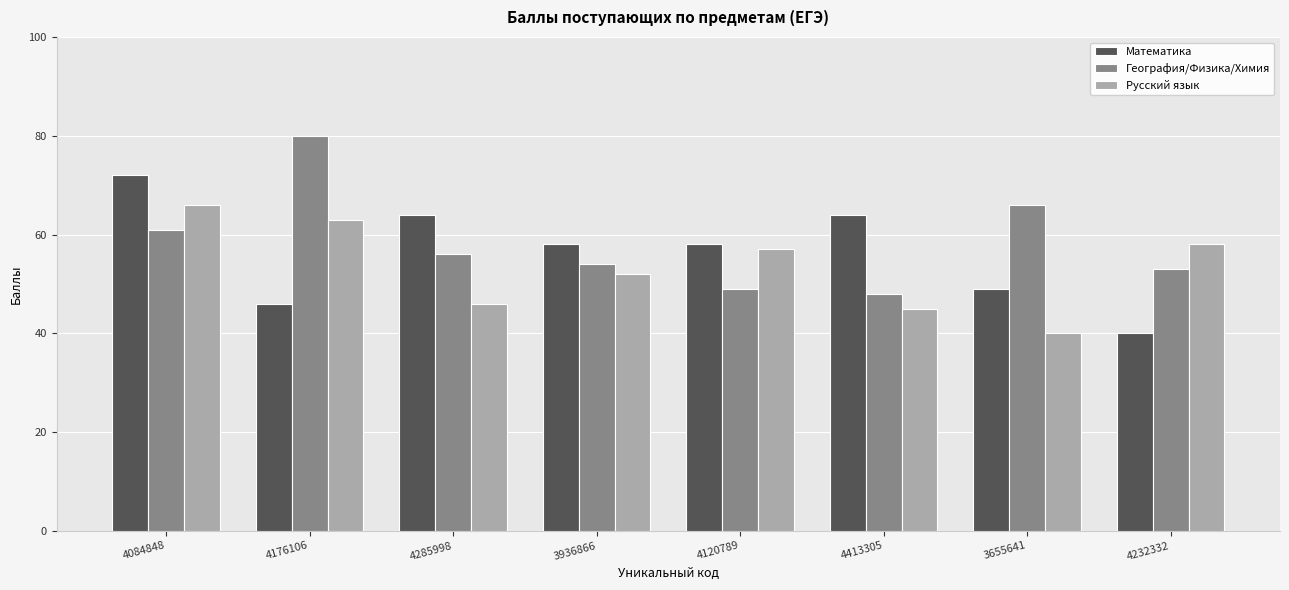

What is the label of the 4th bar from the left?

3936866